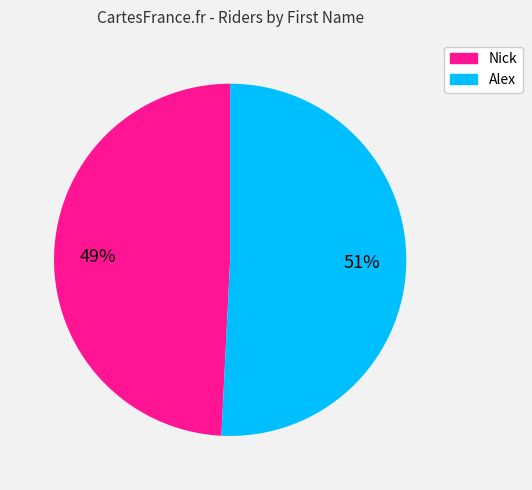

What is the ratio of the value at Nick to the value at Alex?

1.0